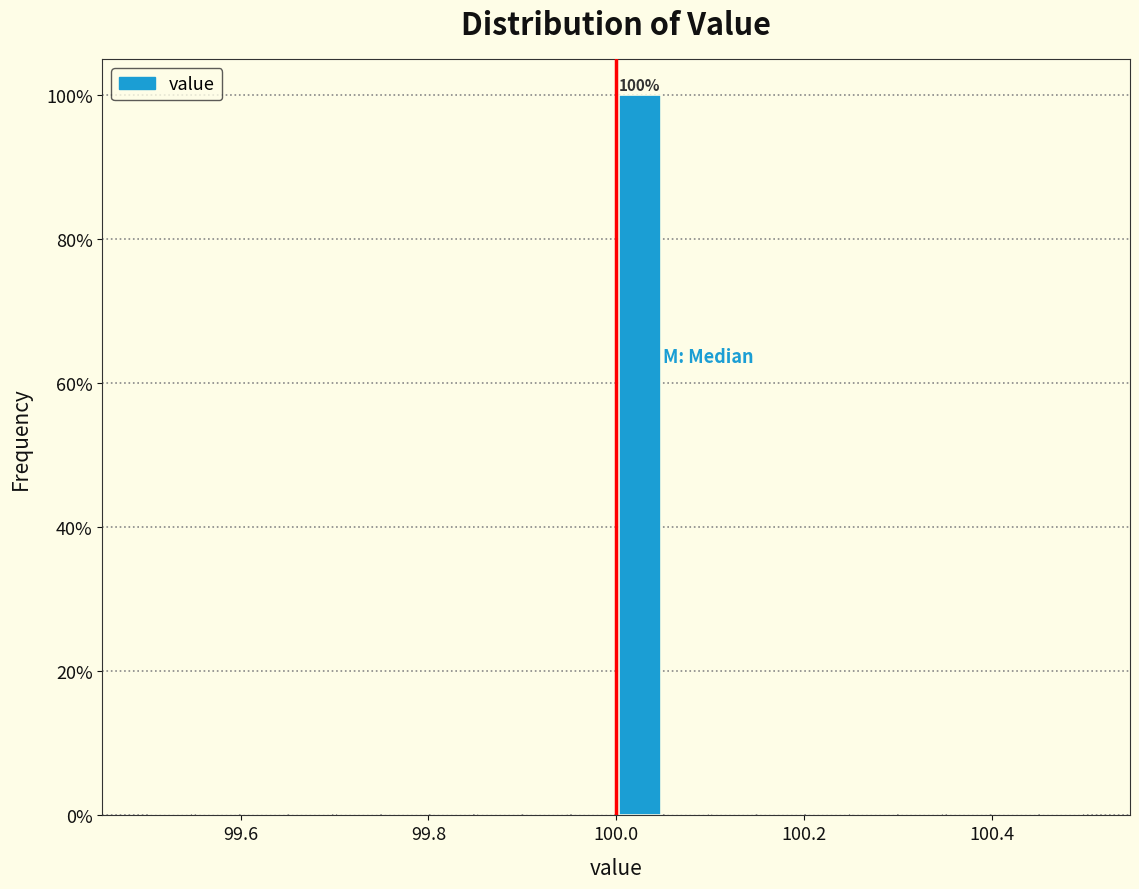

Around what value on the x-axis is the tallest bar? Give the approximate position of its centre, as read against the axis.

100.02